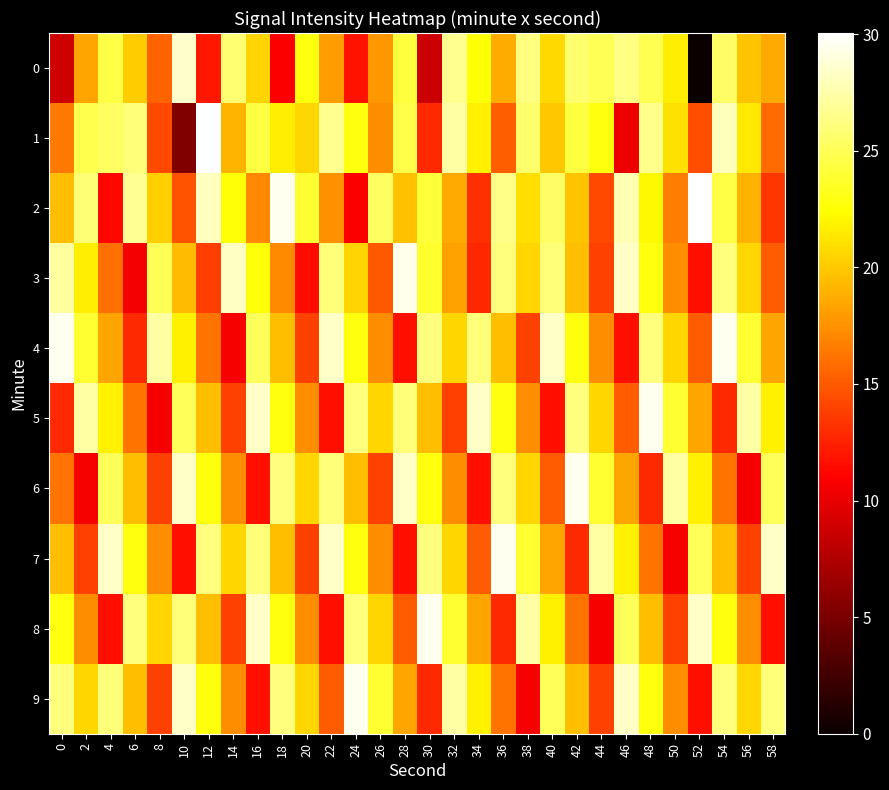

What is the total value across all series at 24?

212.9